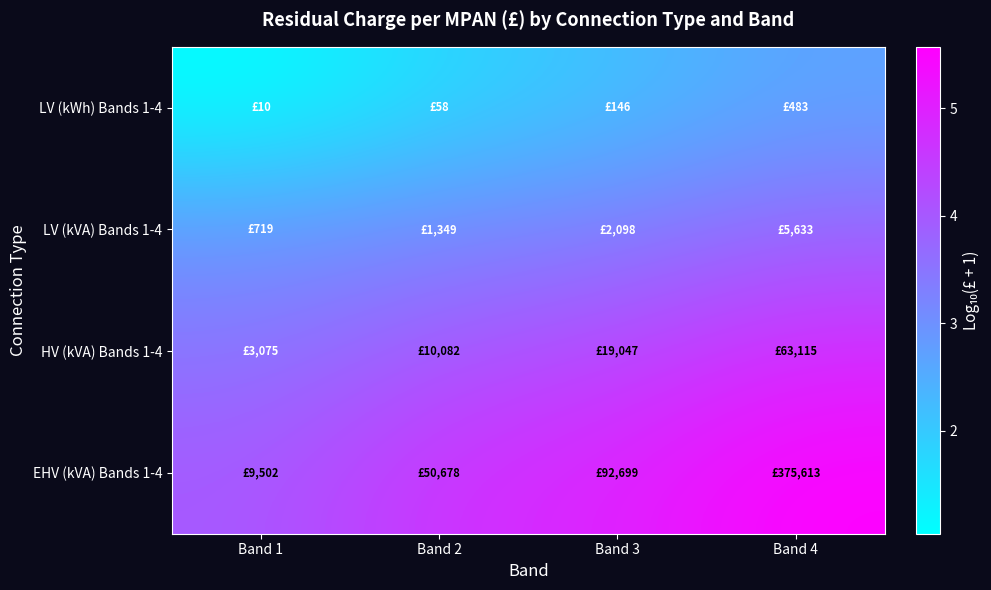

Rank the series by their maximum value, from highest to lowest.

EHV (kVA) Bands 1-4, HV (kVA) Bands 1-4, LV (kVA) Bands 1-4, LV (kWh) Bands 1-4